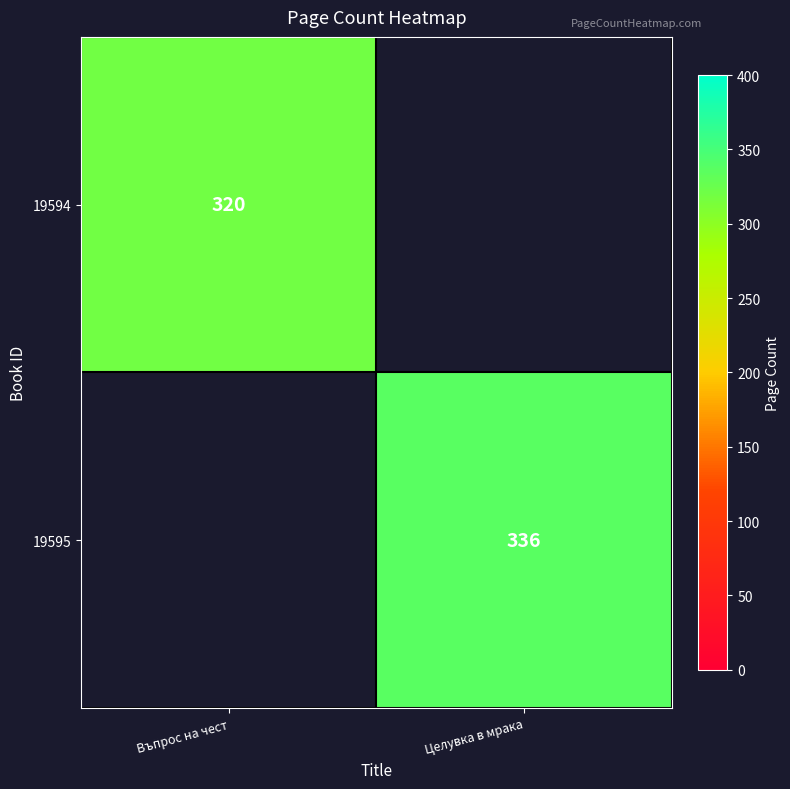

Is the value of 19594 at Въпрос на чест greater than the value of 19595 at Целувка в мрака?

No